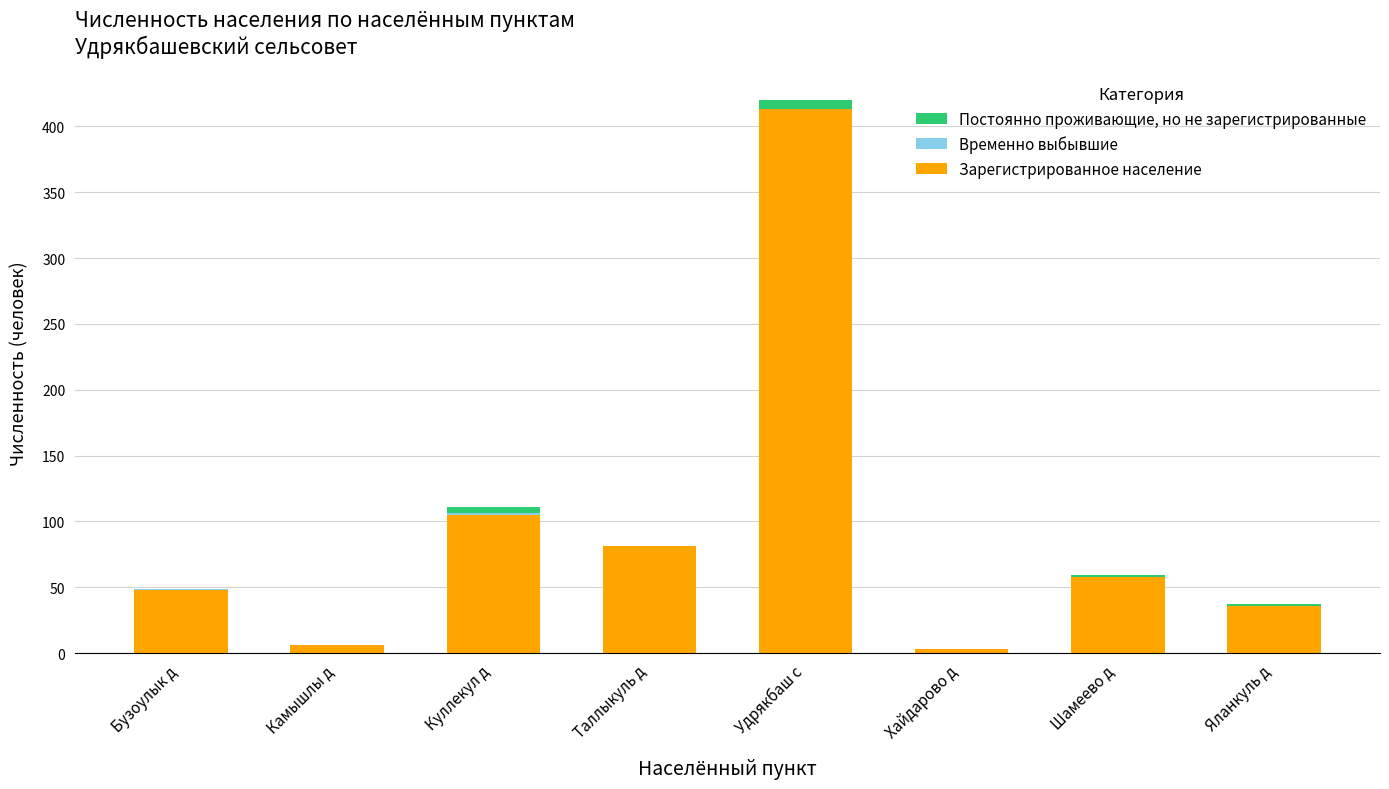

Is it true that Зарегистрированное население equals 24 at Шамеево д?

False